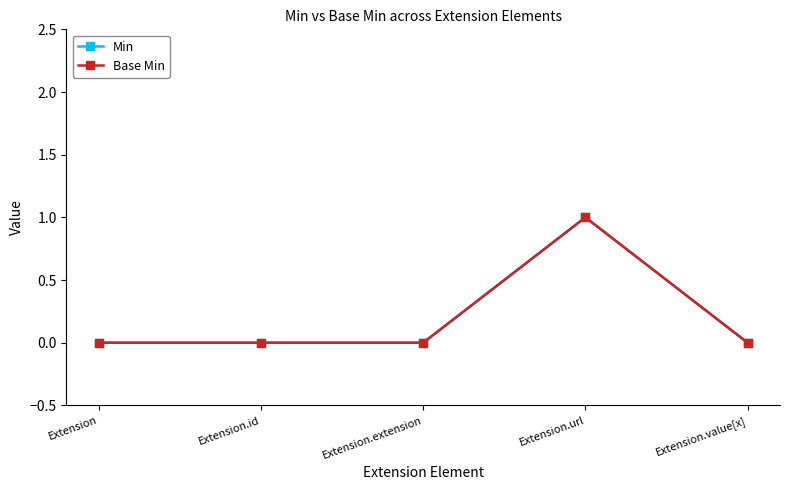

Does the chart have visible grid lines?

No